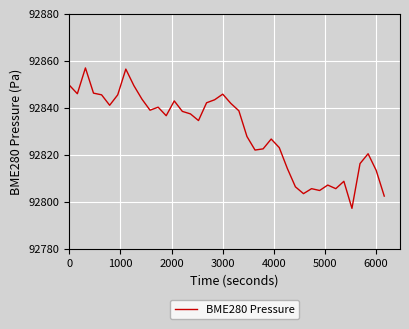

What is the difference between the maximum and minimum values?

59.7